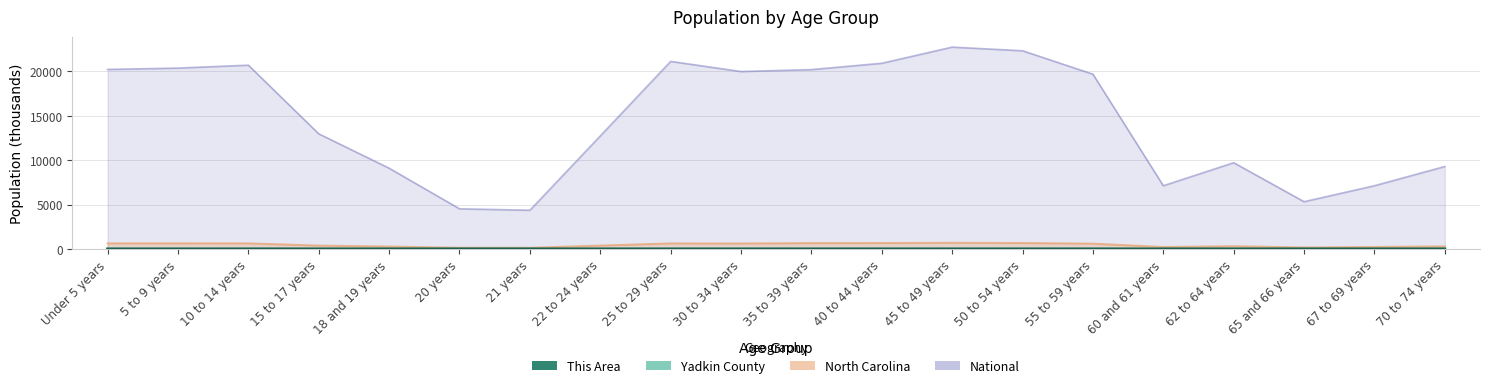

What is the label of the 16th point from the right?

18 and 19 years